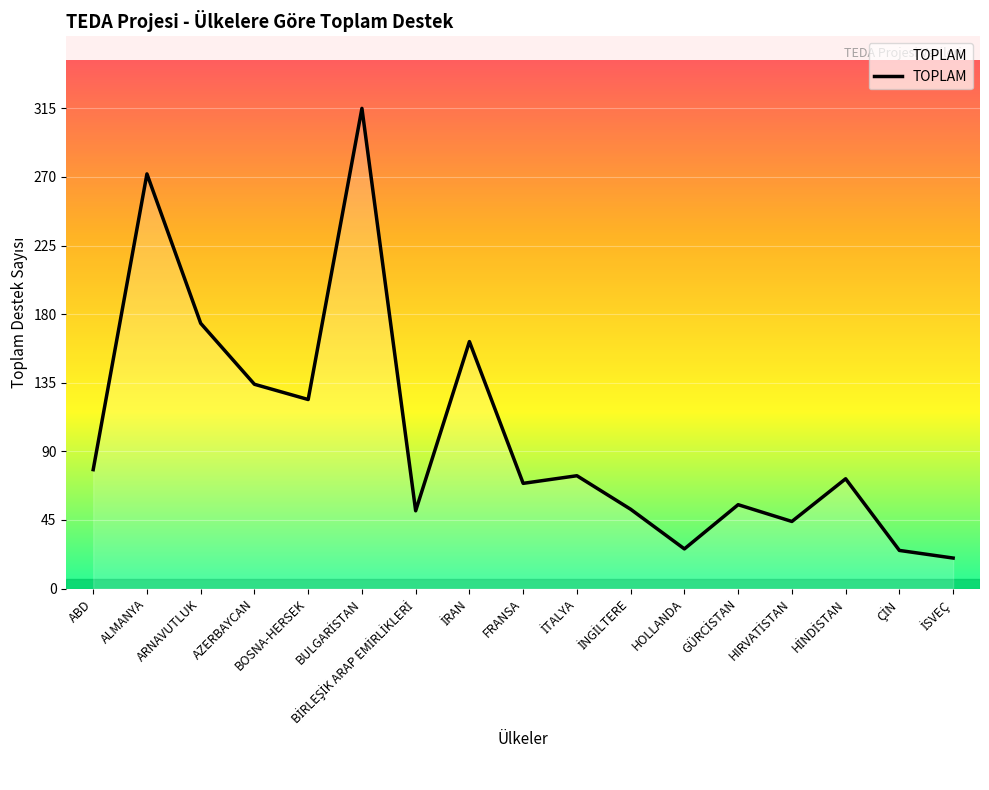

The value at ALMANYA is 61. True or false?

False